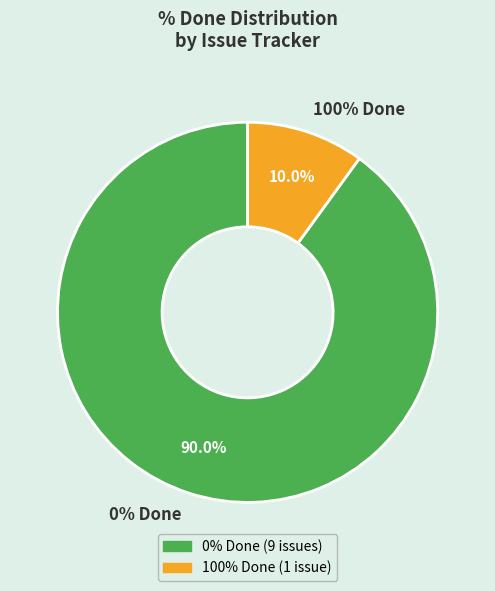

Is it true that 1015 is 13% of the pie?

False